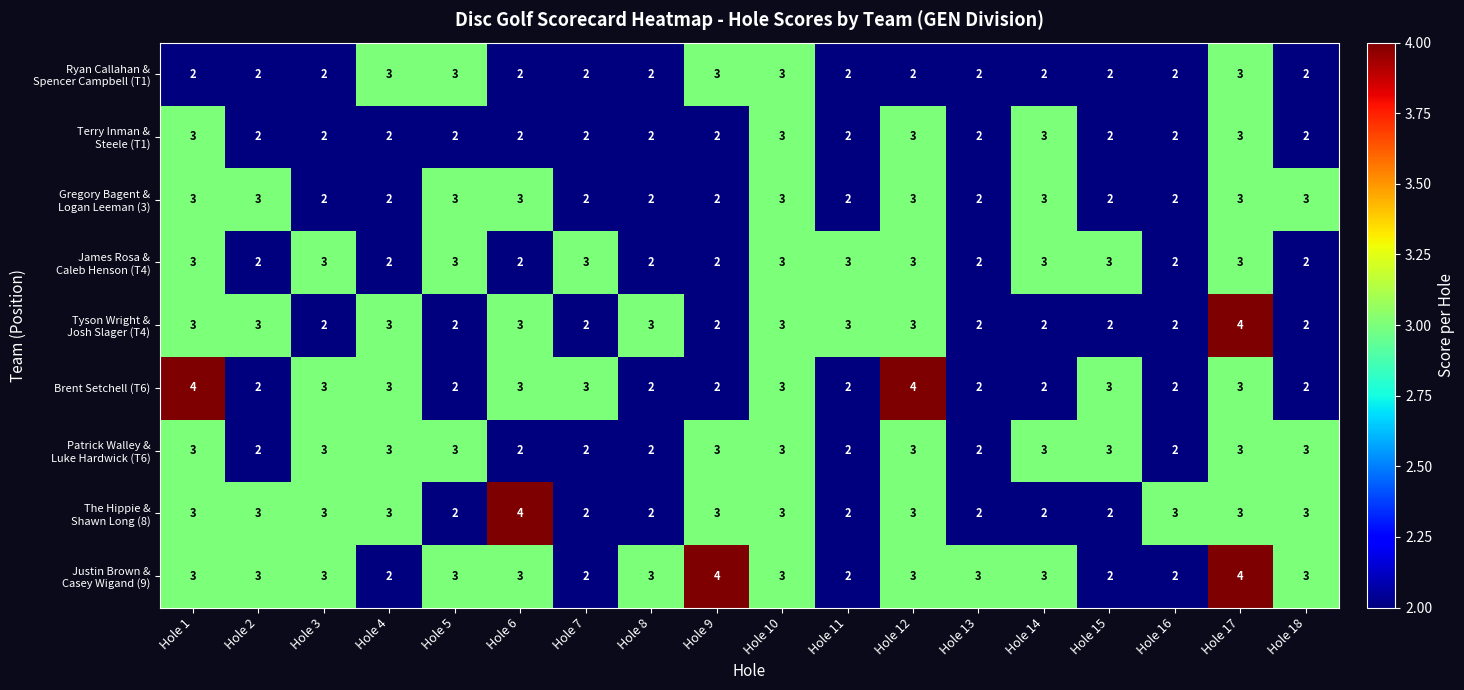

Count the number of categories in the chart.

18